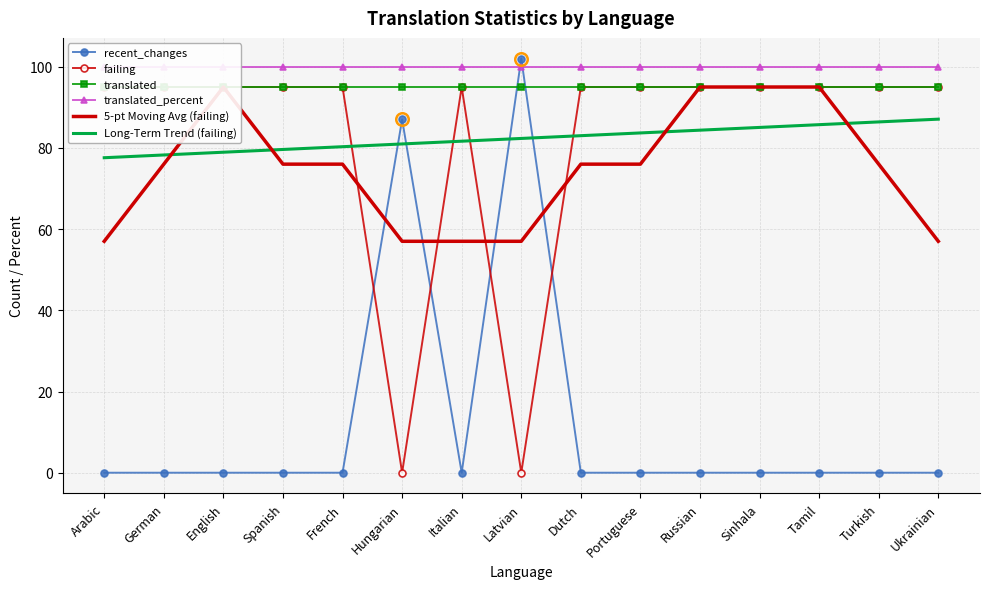

Reading left to right, transcribe all the data shown in this chart.

recent_changes: 0.0	0.0	0.0	0.0	0.0	87.0	0.0	102.0	0.0	0.0	0.0	0.0	0.0	0.0	0.0
failing: 95.0	95.0	95.0	95.0	95.0	0.0	95.0	0.0	95.0	95.0	95.0	95.0	95.0	95.0	95.0
translated: 95.0	95.0	95.0	95.0	95.0	95.0	95.0	95.0	95.0	95.0	95.0	95.0	95.0	95.0	95.0
translated_percent: 100.0	100.0	100.0	100.0	100.0	100.0	100.0	100.0	100.0	100.0	100.0	100.0	100.0	100.0	100.0
5-pt Moving Avg (failing): 57.0	76.0	95.0	76.0	76.0	57.0	57.0	57.0	76.0	76.0	95.0	95.0	95.0	76.0	57.0
Long-Term Trend (failing): 77.6	78.3	78.9	79.6	80.3	81.0	81.7	82.3	83.0	83.7	84.4	85.0	85.7	86.4	87.1